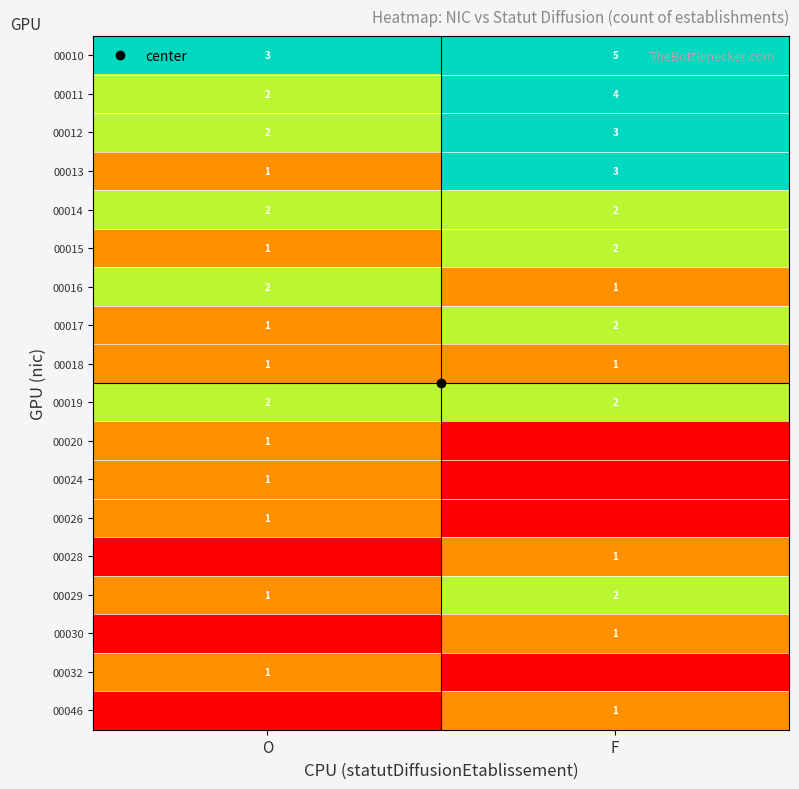

What is the greatest value displayed?

50000